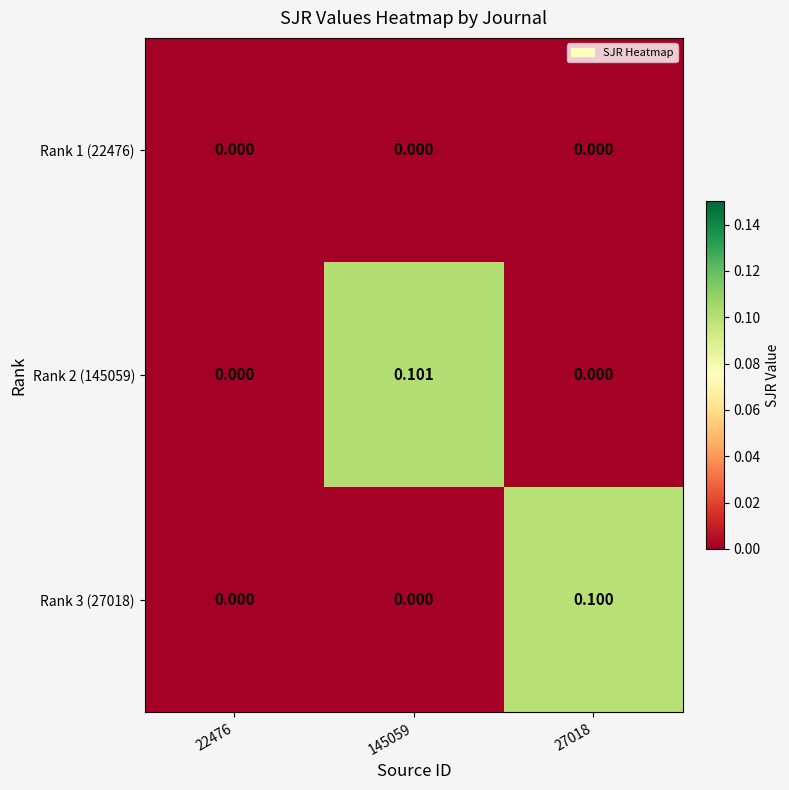

Count the number of categories in the chart.

3